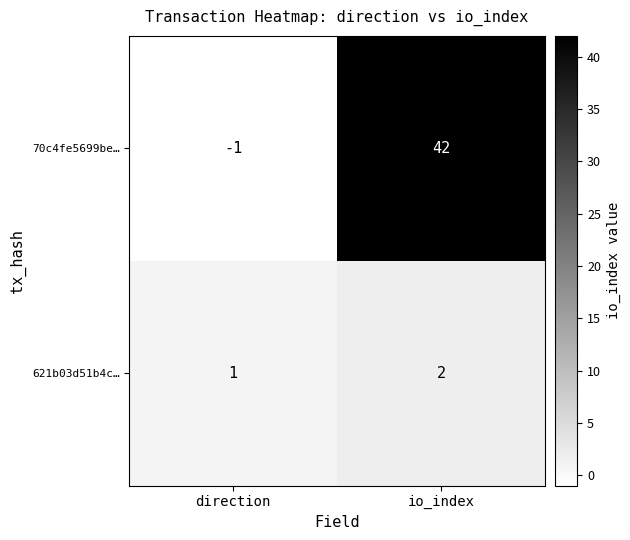

At which label is 70c4fe5699be… closest to 20?

direction